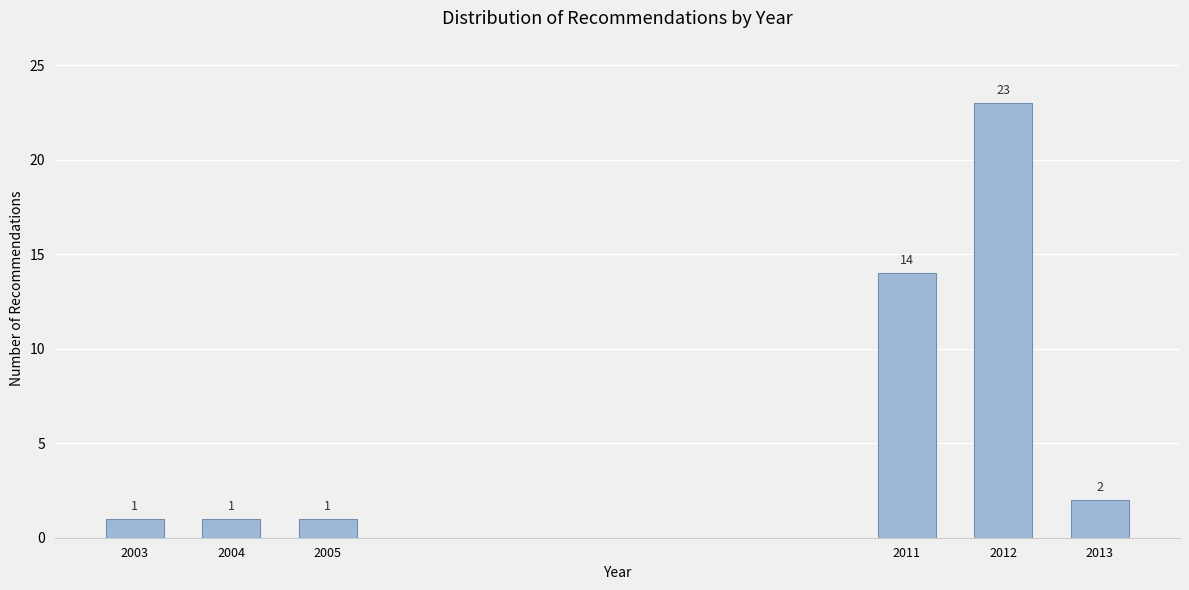

Reading left to right, transcribe all the data shown in this chart.

1	1	1	14	23	2